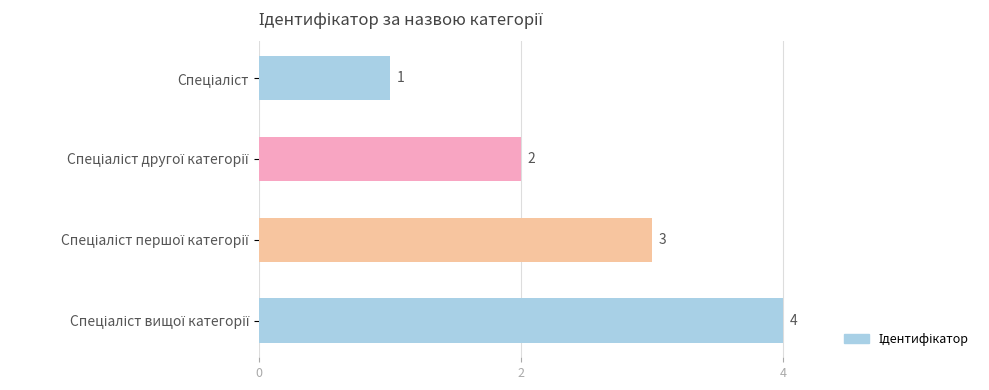

How many values are between 2 and 4?

3